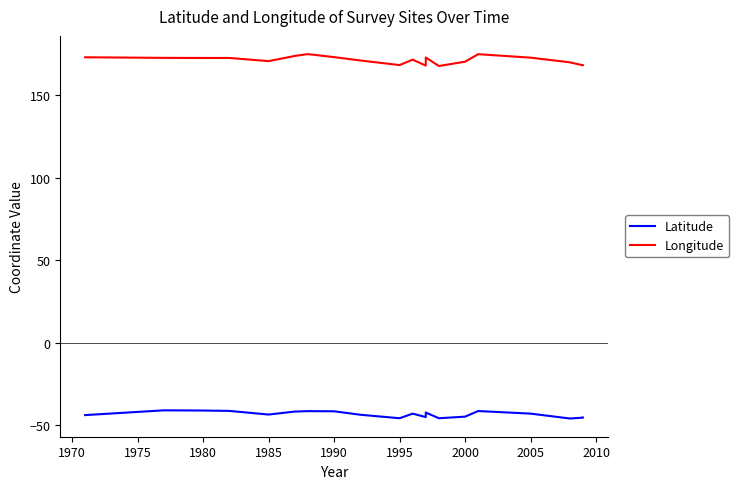

True or false: Longitude and Latitude cross at least once.

False